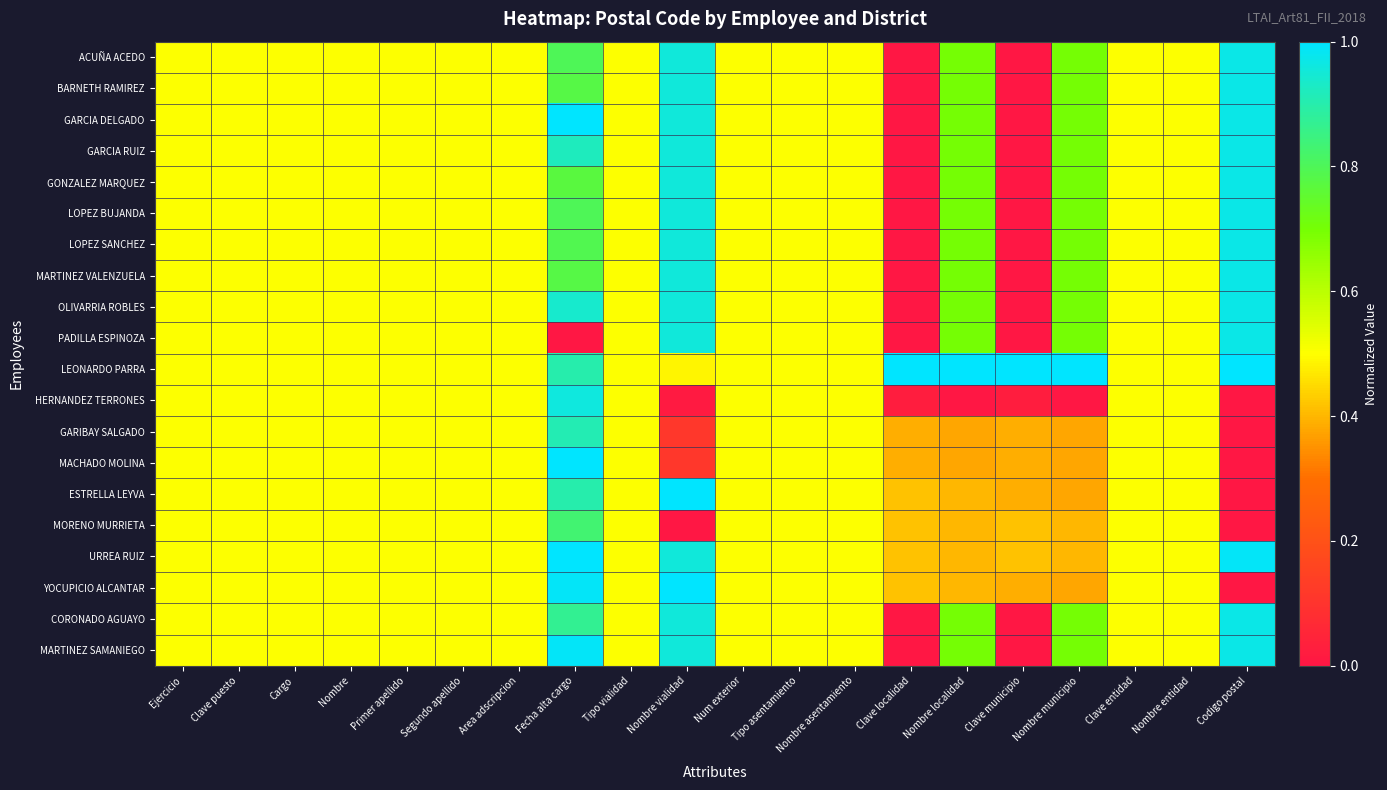

How many distinct data groups are displayed?

20